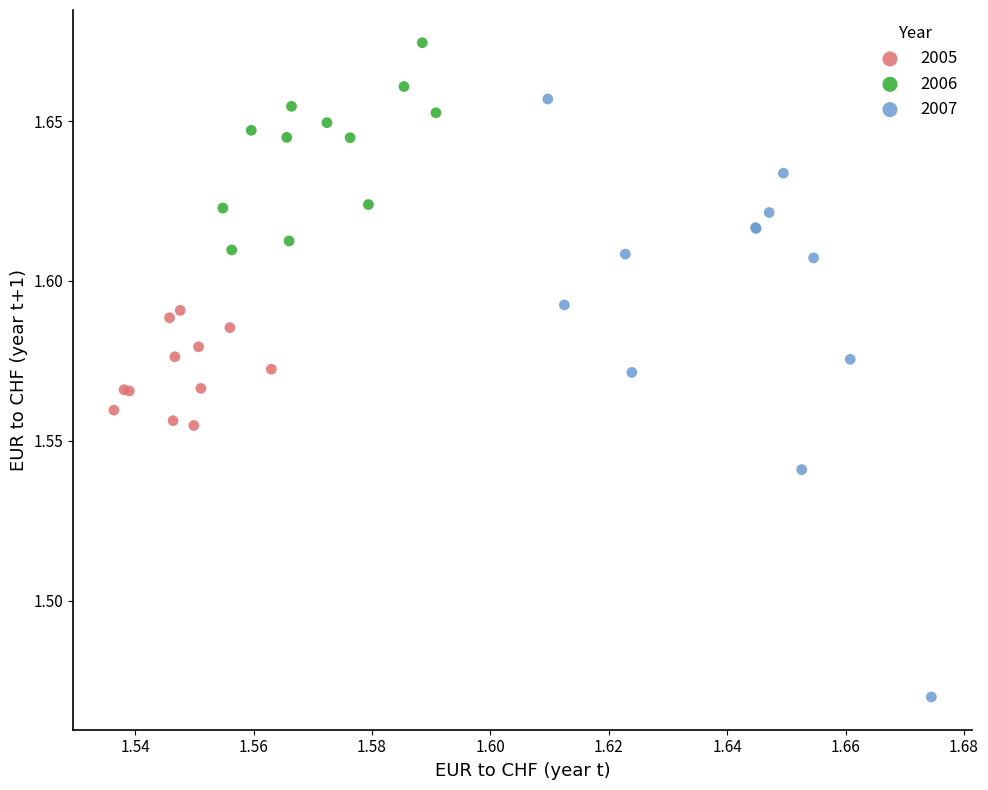

Which series contains the highest Y value?

2006